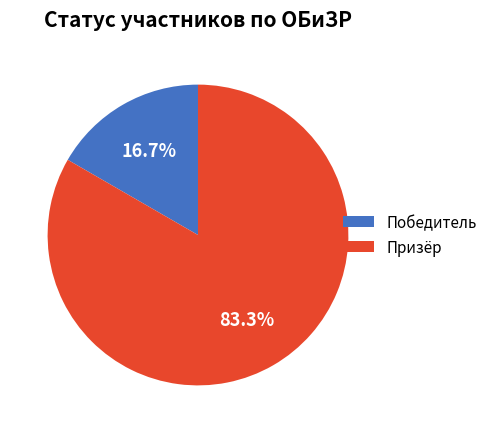

Between Победитель and Призёр, which is larger?

Призёр